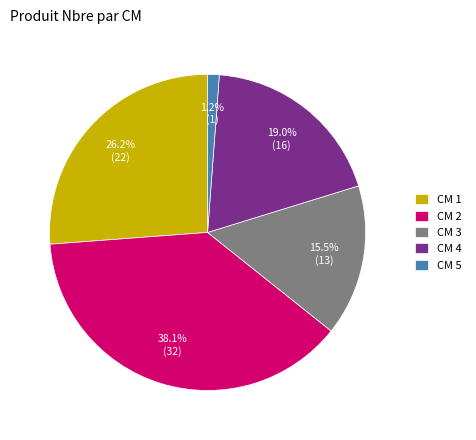

Which category has the biggest portion of the pie?

CM 2